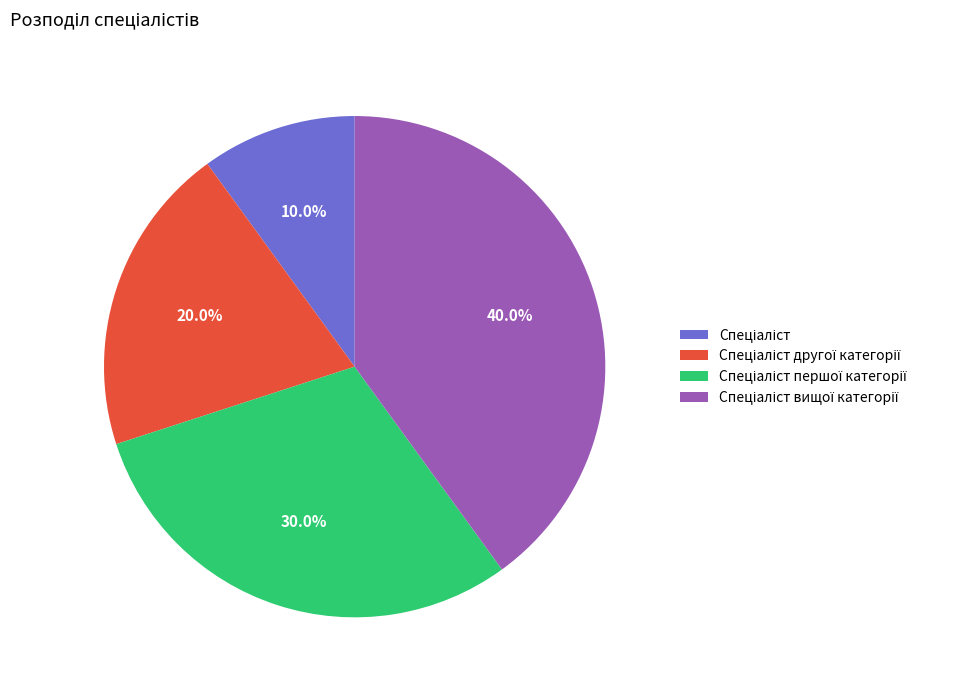

Does any single category account for the majority?

No